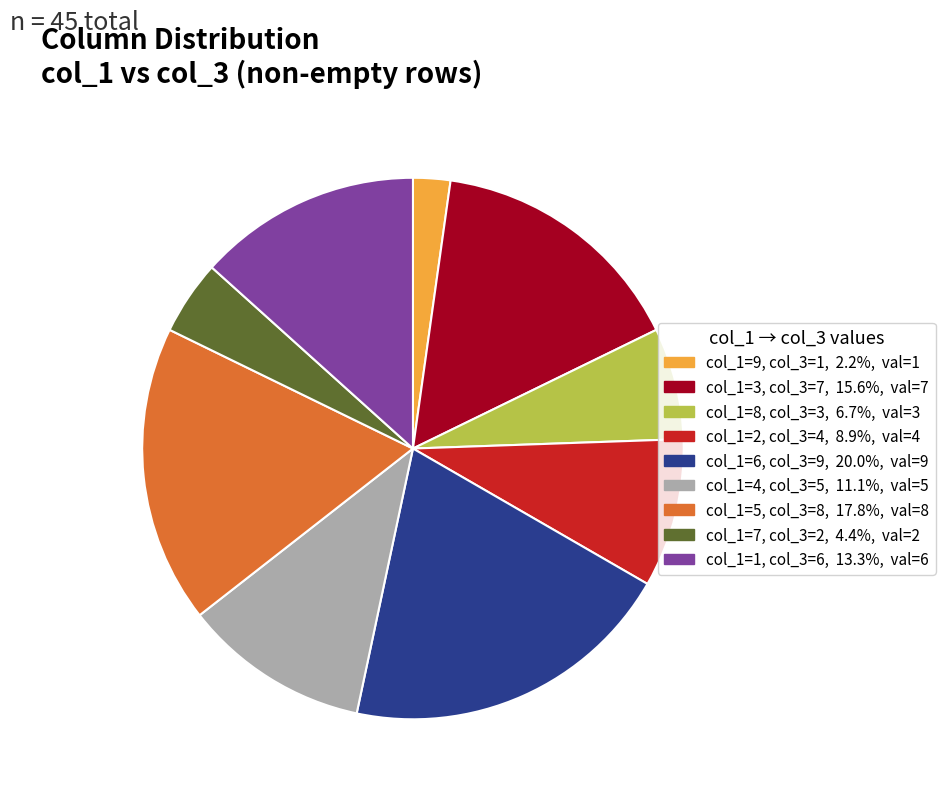

How many segments does this pie chart have?

9